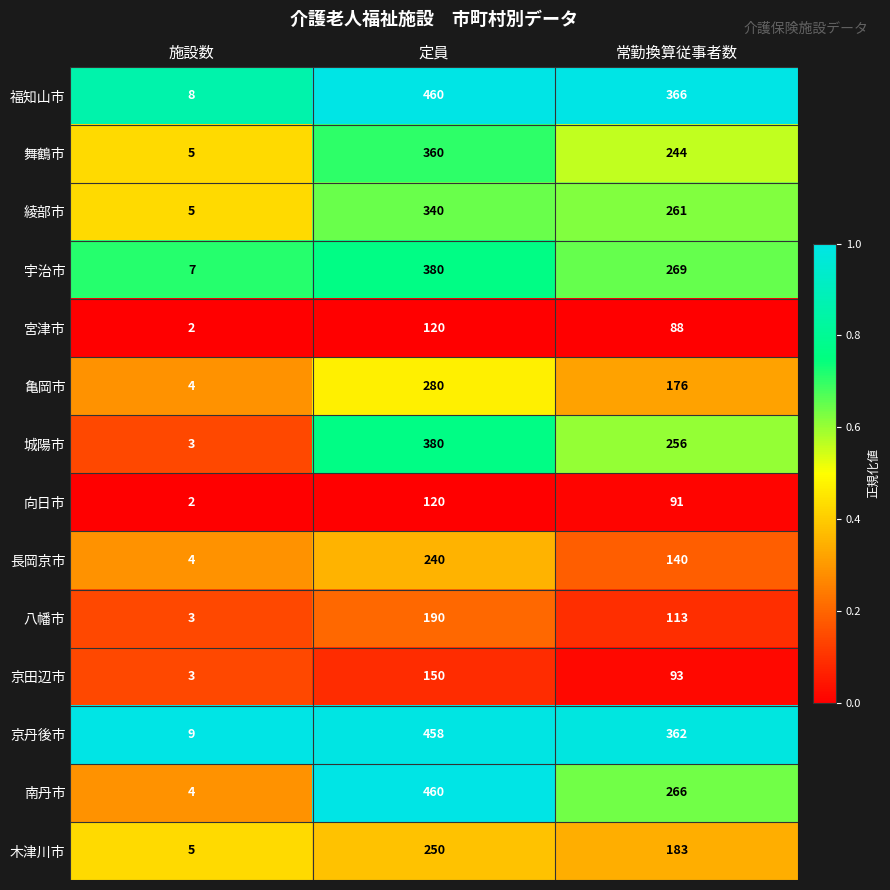

What is the difference between the maximum and minimum values in the 城陽市 series?

377